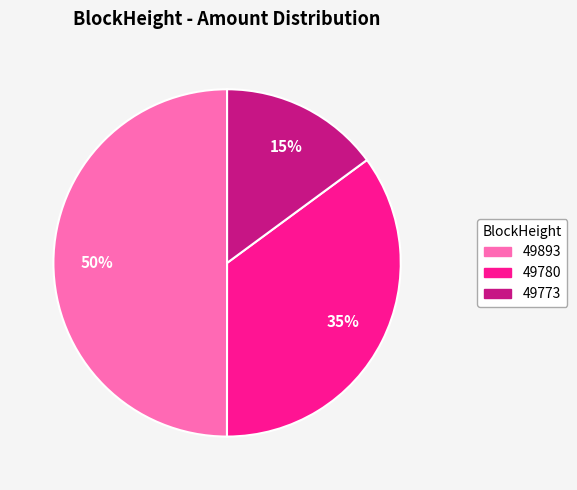

To the nearest percent, what portion does 49780 represent?

35%